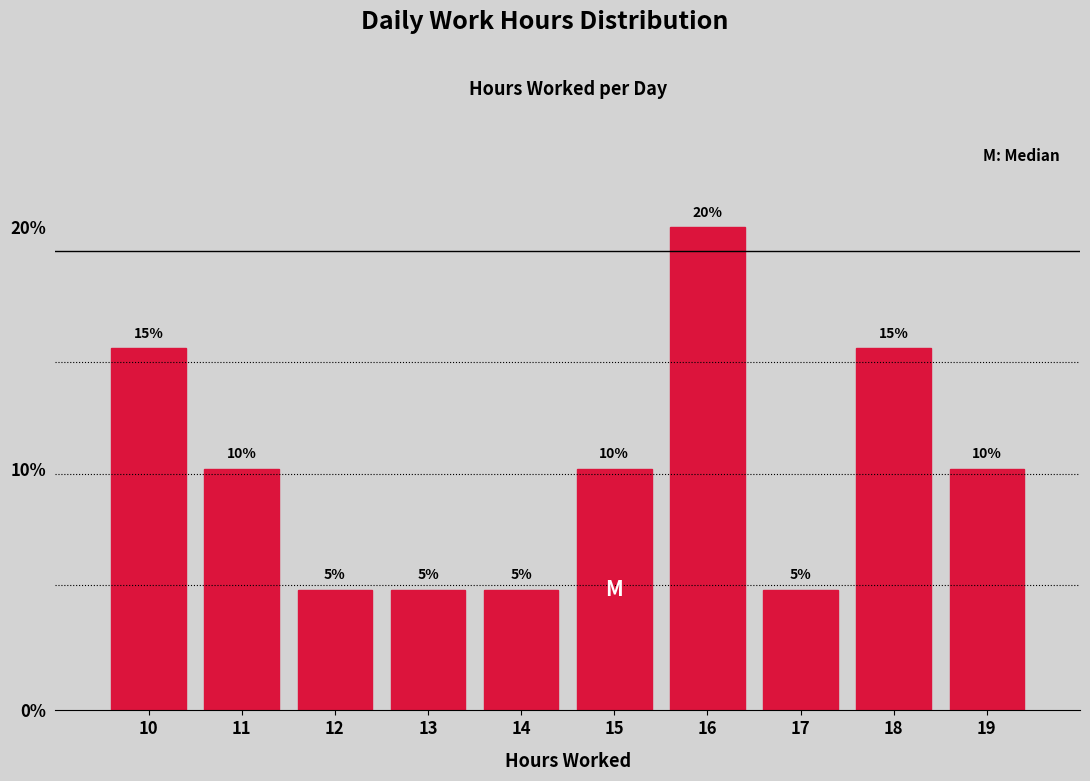

Reading right to left, extract all data points from this chart.

19=10	18=15	17=5	16=20	15=10	14=5	13=5	12=5	11=10	10=15